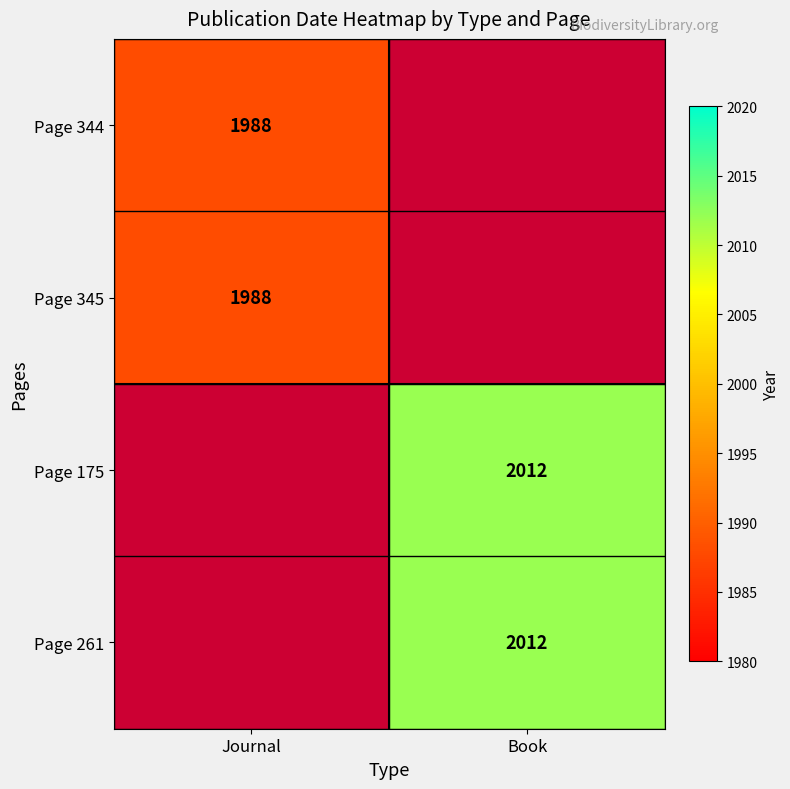

The Page 345 series shows 1184 at Journal. True or false?

False